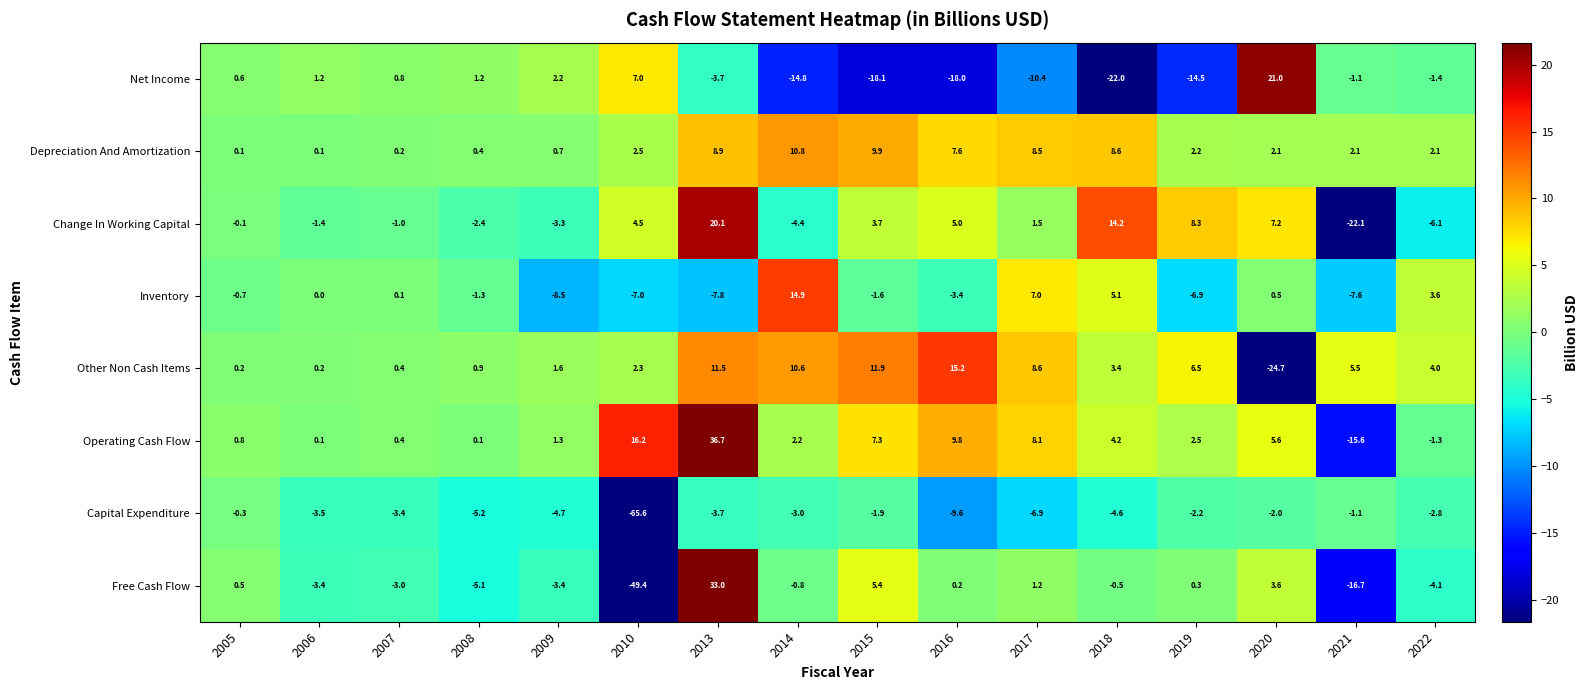

At which label is Capital Expenditure closest to -32?

2016